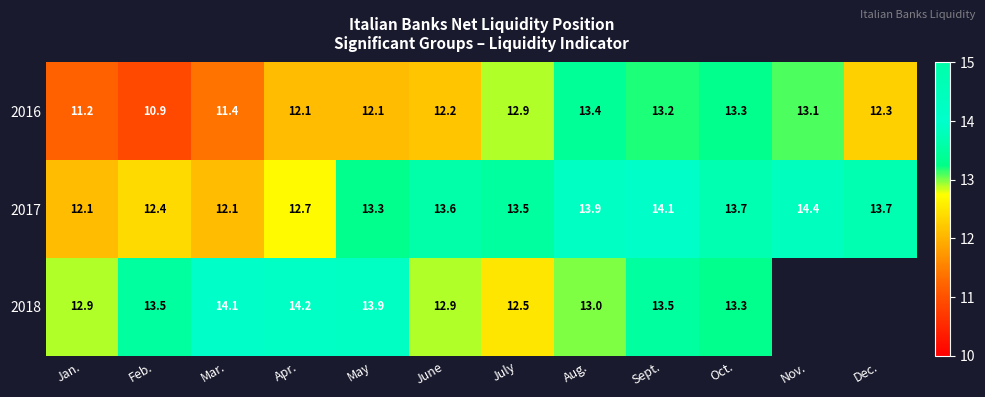

Rank the series at Jan. from highest to lowest value.

2018, 2017, 2016